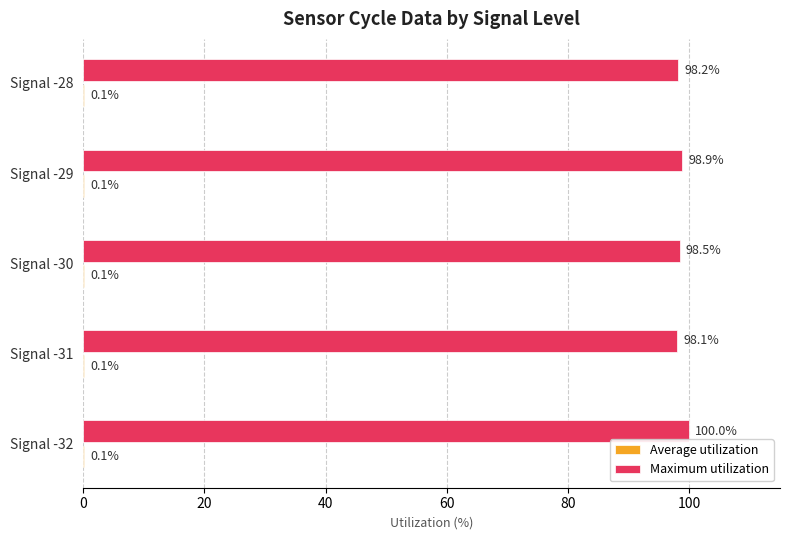

The Maximum utilization series shows 43.0 at Signal -30. True or false?

False